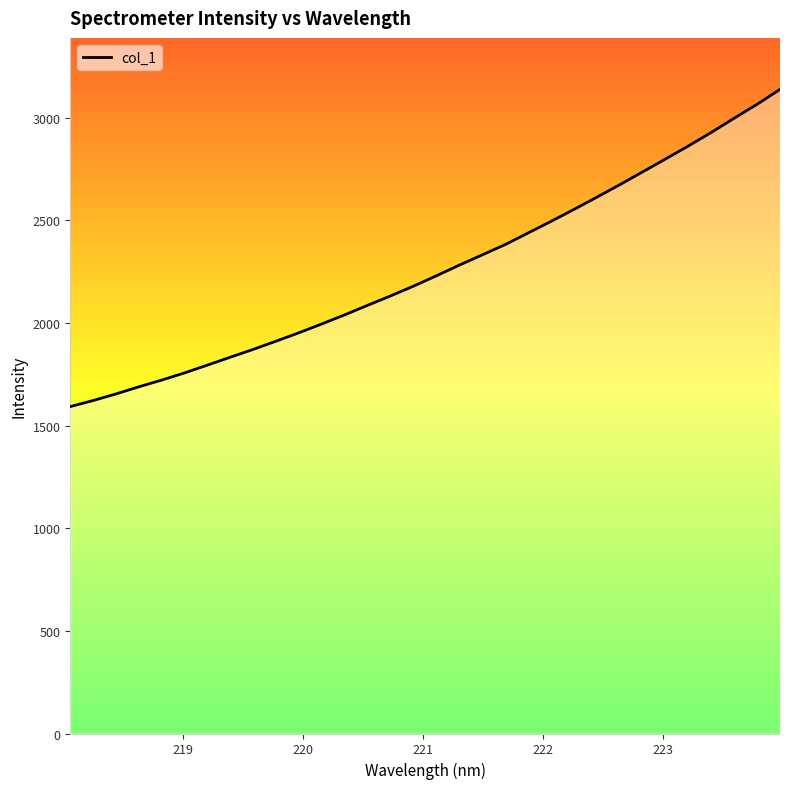

True or false: the data shows 908.8 at 28.

False